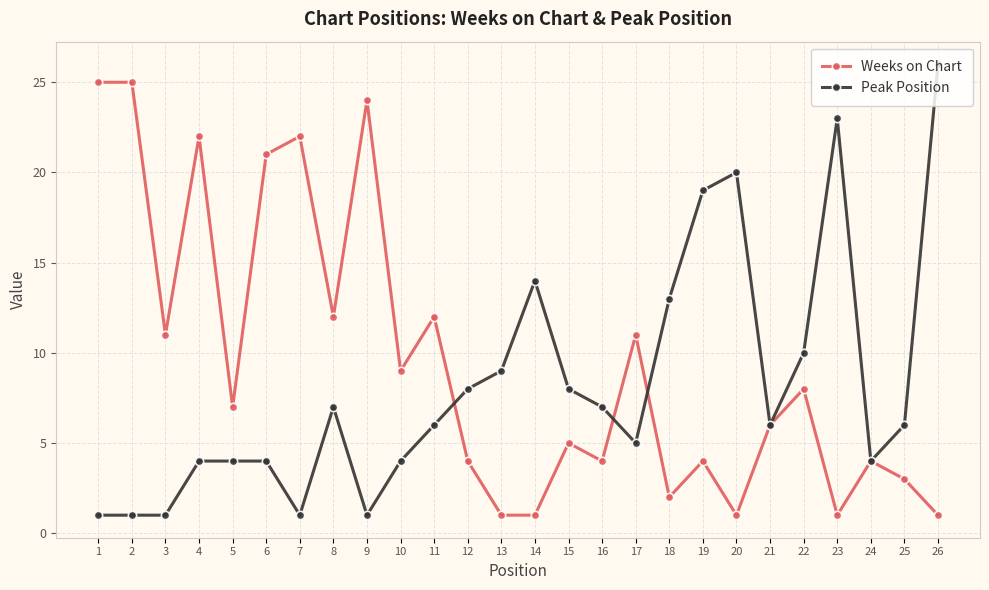

At which category is the sum across all series the highest?

26